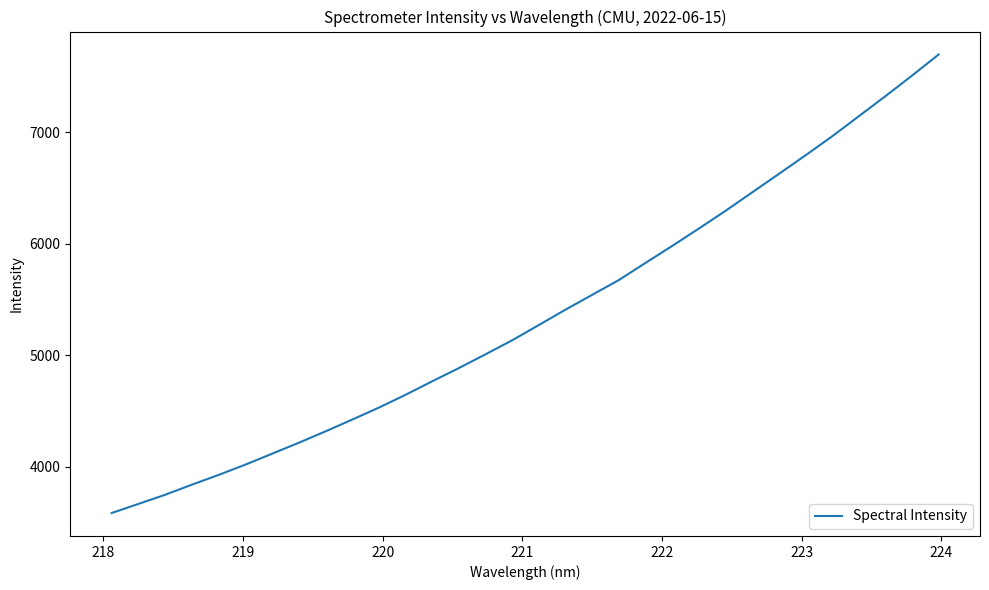

What is the minimum value shown in the chart?

3583.7